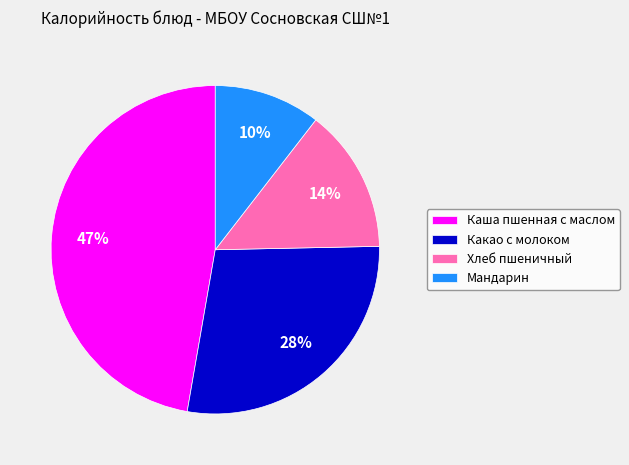

What percentage is the Хлеб пшеничный slice, to the nearest percent?

14%